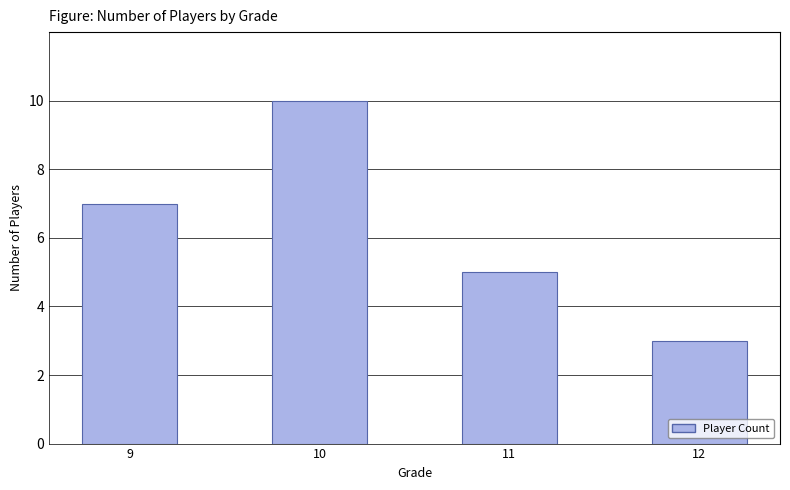

How many bars are there in total?

4